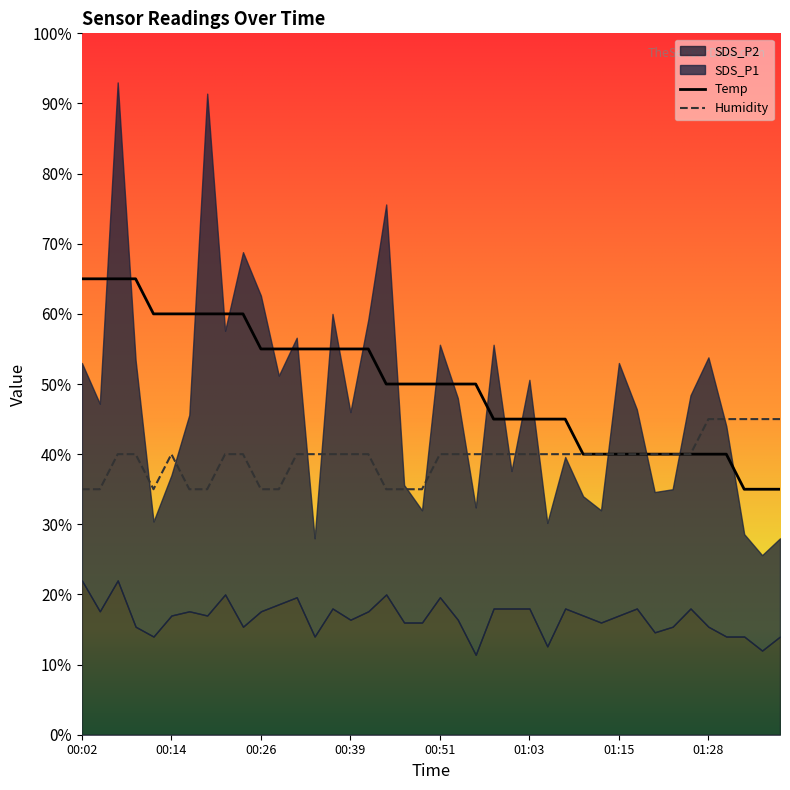

Where does the Humidity series first go above 39?

00:07